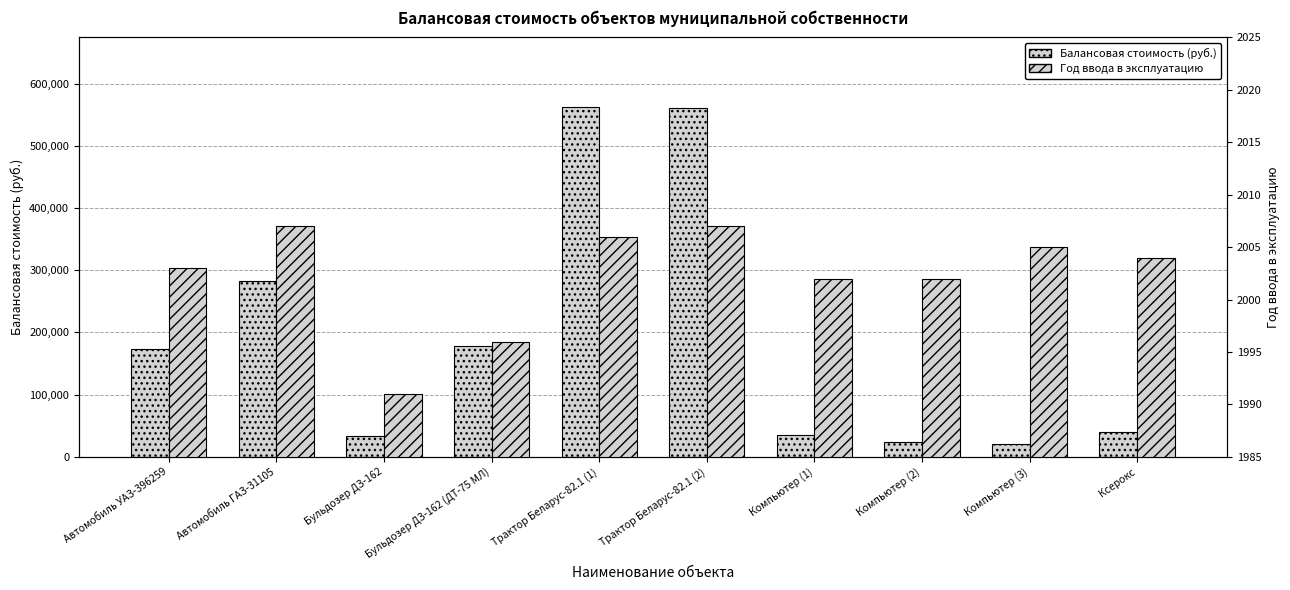

True or false: Балансовая стоимость (руб.) has a value of 560000.0 at Трактор Беларус-82.1 (2).

True